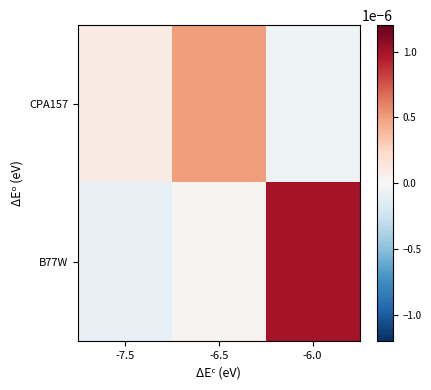

At how many categories does at least one series exceed 0?

3